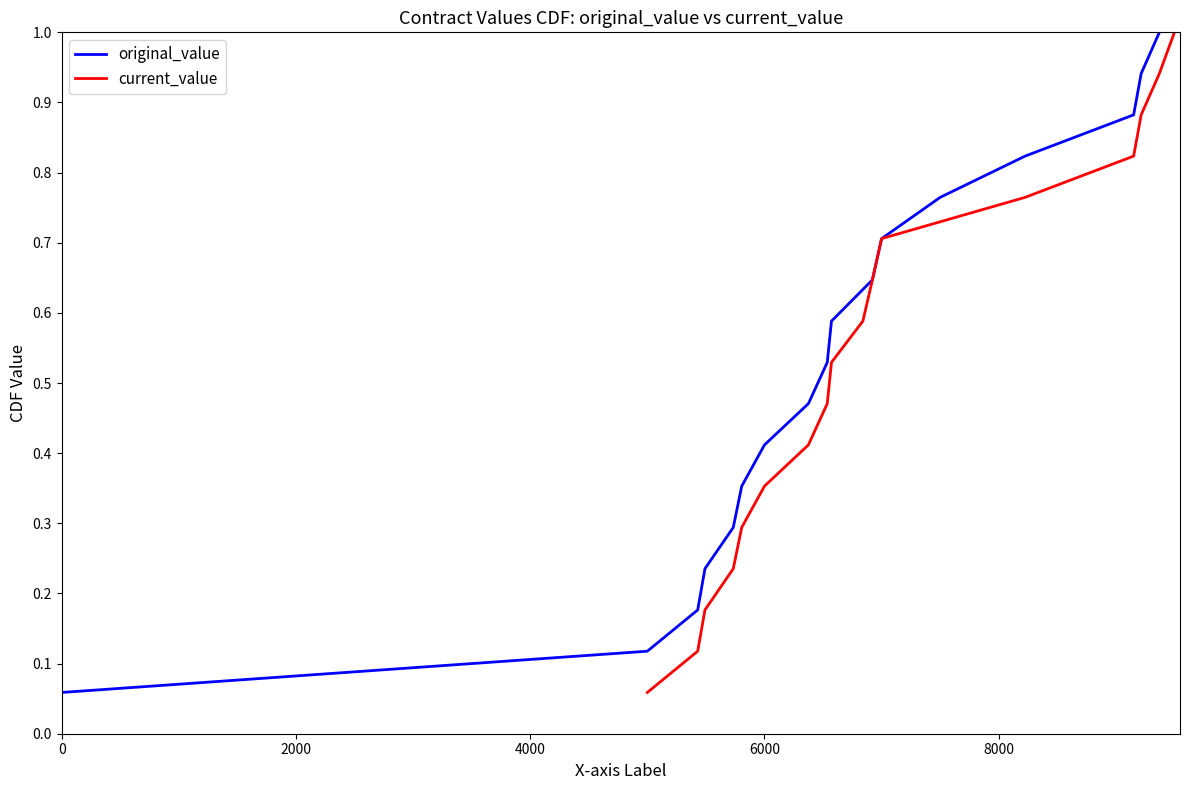

What is the maximum value for original_value?

1.0